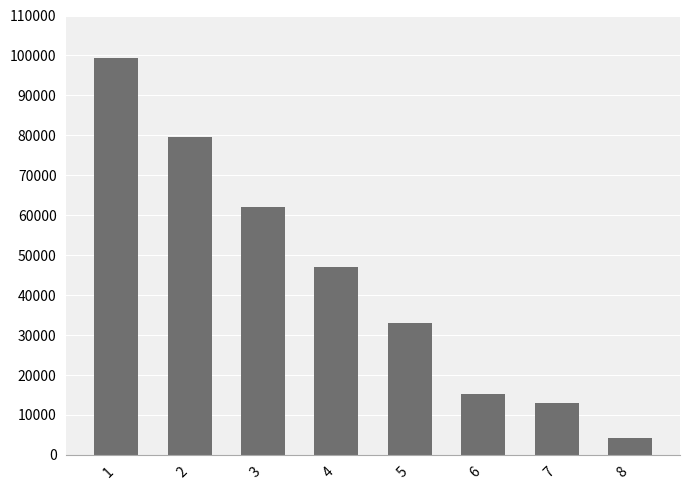

Between 4 and 6, which is larger?

4